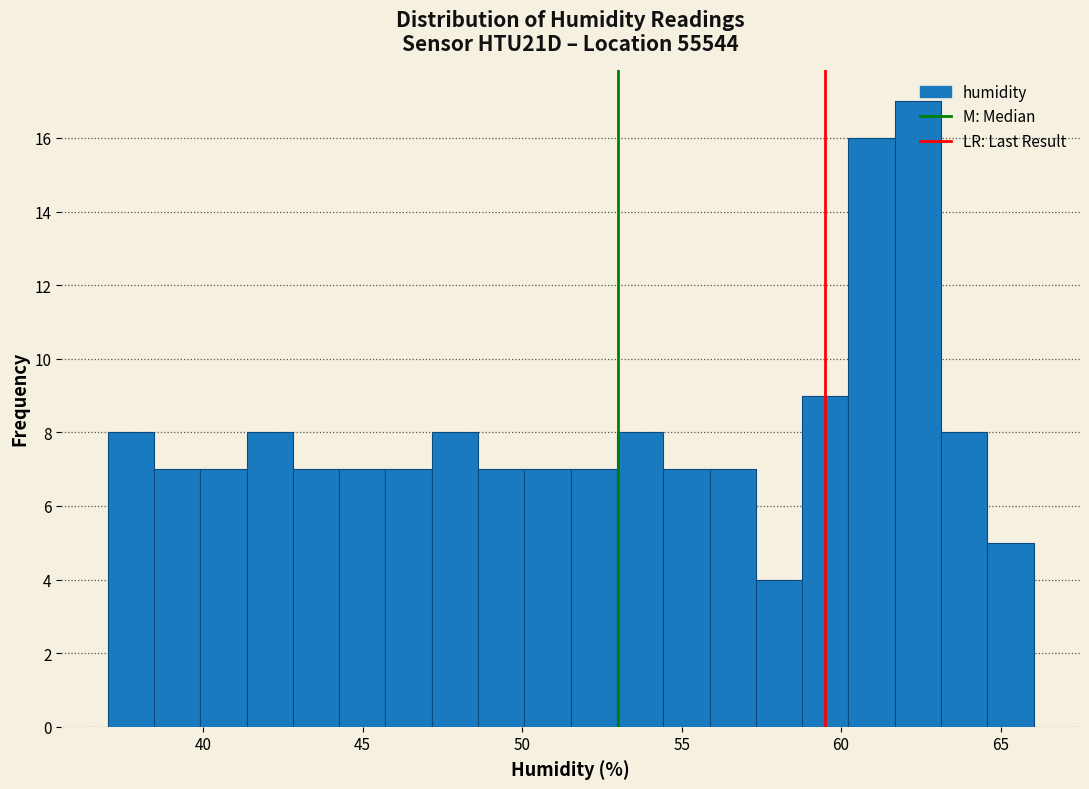

Around what value on the x-axis is the tallest bar? Give the approximate position of its centre, as read against the axis.

62.5